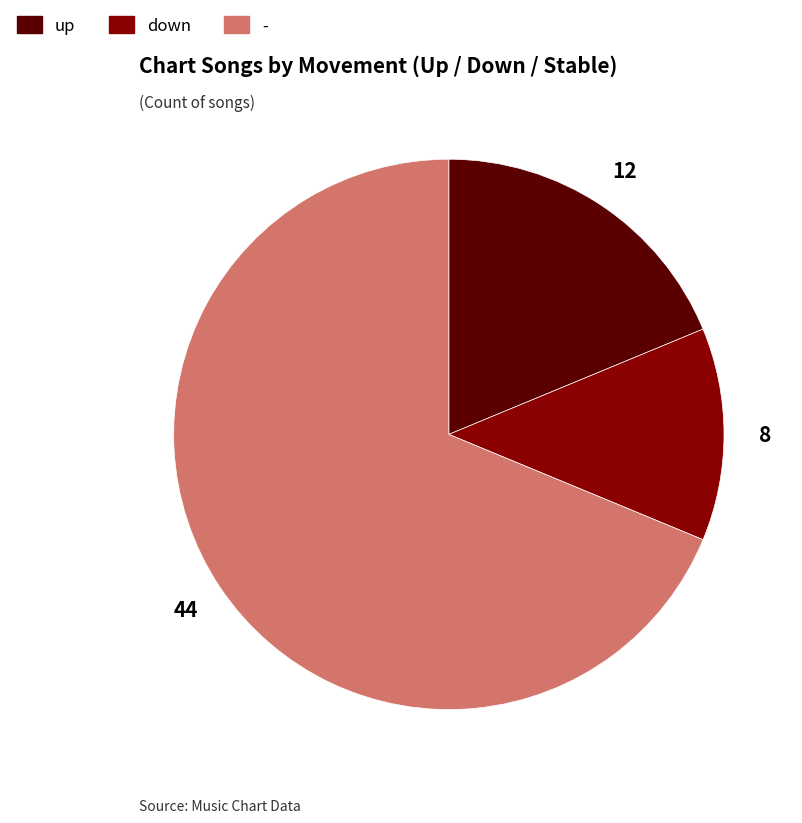

Is the sum of - and down greater than half?

Yes